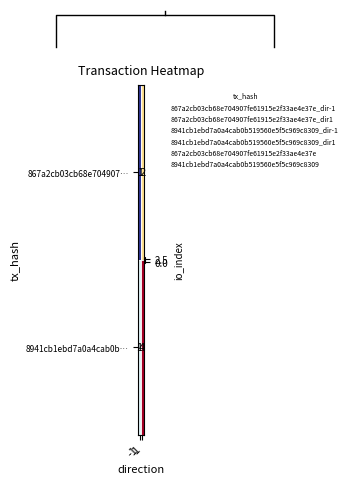

Is it true that 867a2cb03cb68e704907… equals -2 at -1?

False